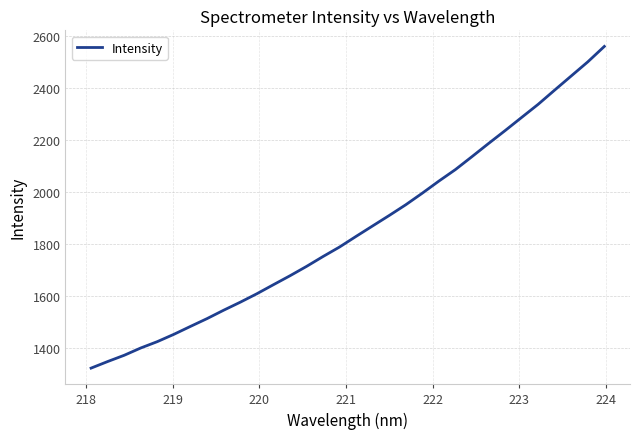

What is the difference between the maximum and minimum values?

1235.6